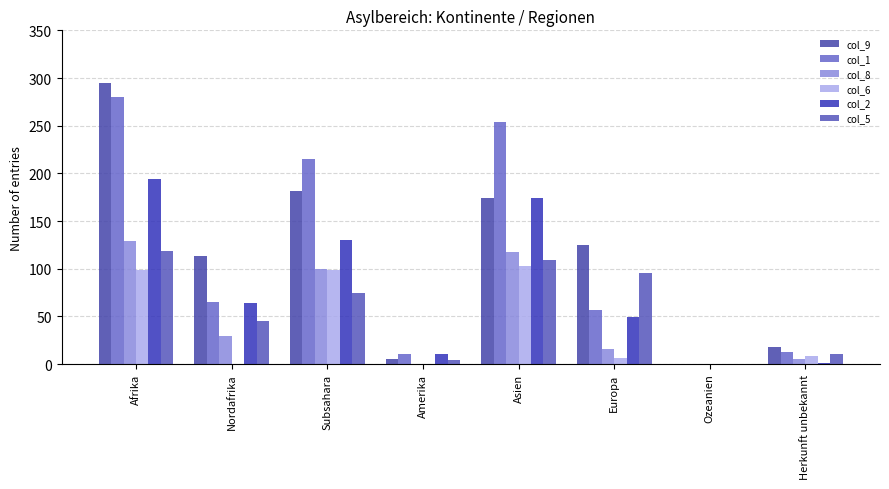

Reading left to right, extract all data points from this chart.

col_9: Afrika=295	Nordafrika=113	Subsahara=182	Amerika=5	Asien=174	Europa=125	Ozeanien=0	Herkunft unbekannt=18
col_1: Afrika=280	Nordafrika=65	Subsahara=215	Amerika=11	Asien=254	Europa=57	Ozeanien=0	Herkunft unbekannt=13
col_8: Afrika=129	Nordafrika=29	Subsahara=100	Amerika=0	Asien=118	Europa=16	Ozeanien=0	Herkunft unbekannt=5
col_6: Afrika=99	Nordafrika=0	Subsahara=99	Amerika=0	Asien=103	Europa=6	Ozeanien=0	Herkunft unbekannt=8
col_2: Afrika=194	Nordafrika=64	Subsahara=130	Amerika=11	Asien=174	Europa=49	Ozeanien=0	Herkunft unbekannt=1
col_5: Afrika=119	Nordafrika=45	Subsahara=74	Amerika=4	Asien=109	Europa=95	Ozeanien=0	Herkunft unbekannt=10